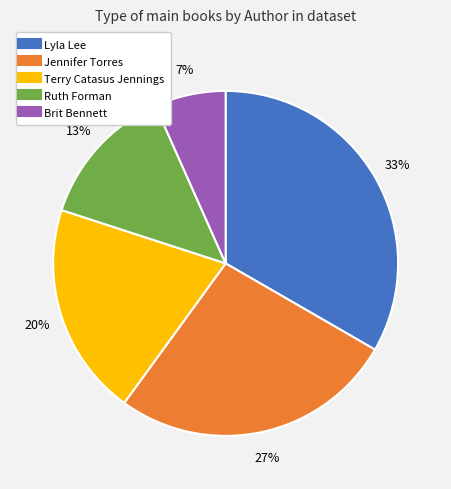

Is there a majority slice in this chart?

No